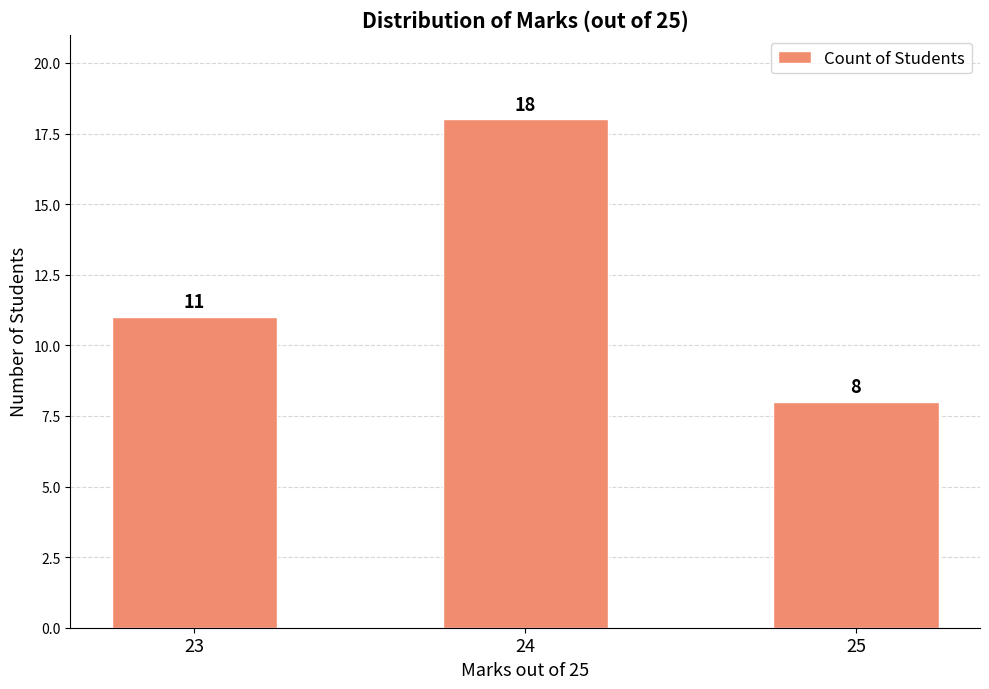

What is the smallest value displayed?

8